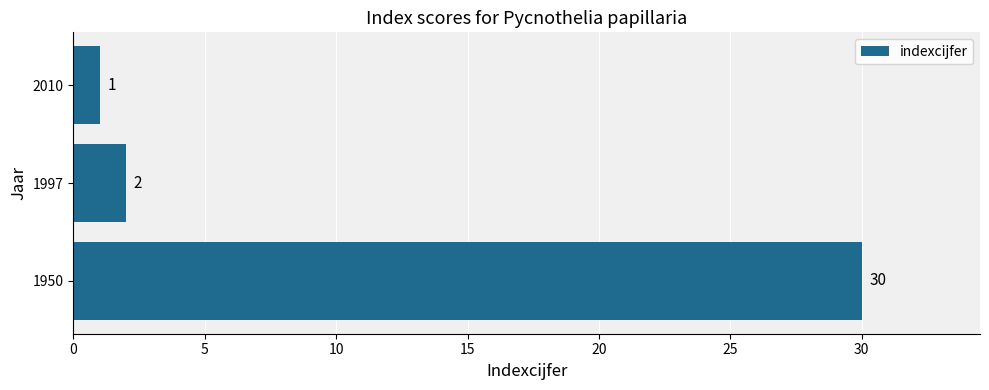

What is the difference between the values at 2010 and 1950?

29